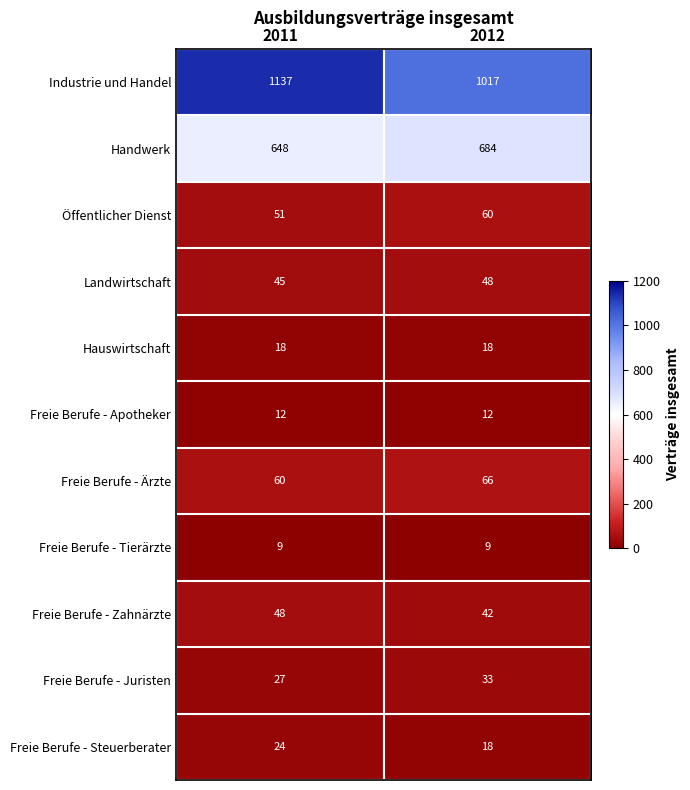

What is the spread (max minus min) of values at 2012?

1008